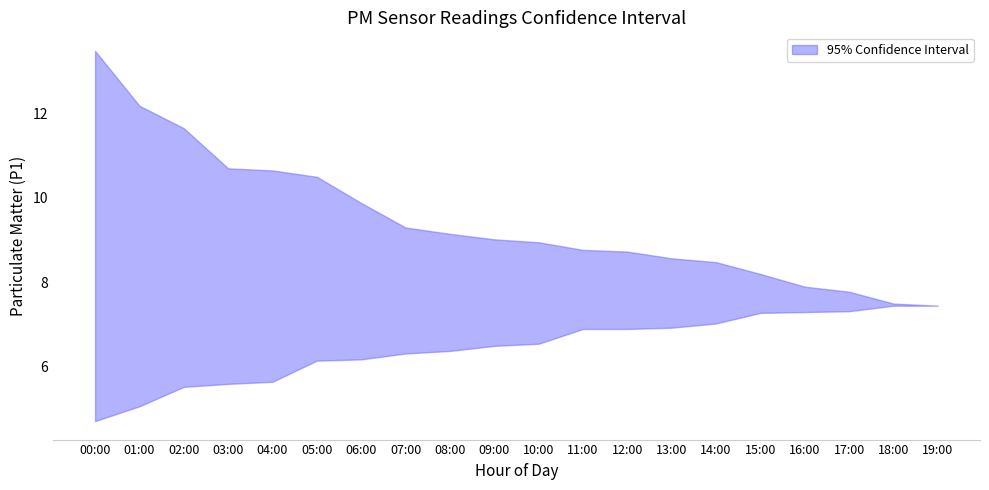

Which series has the largest total across all categories?

P1_upper